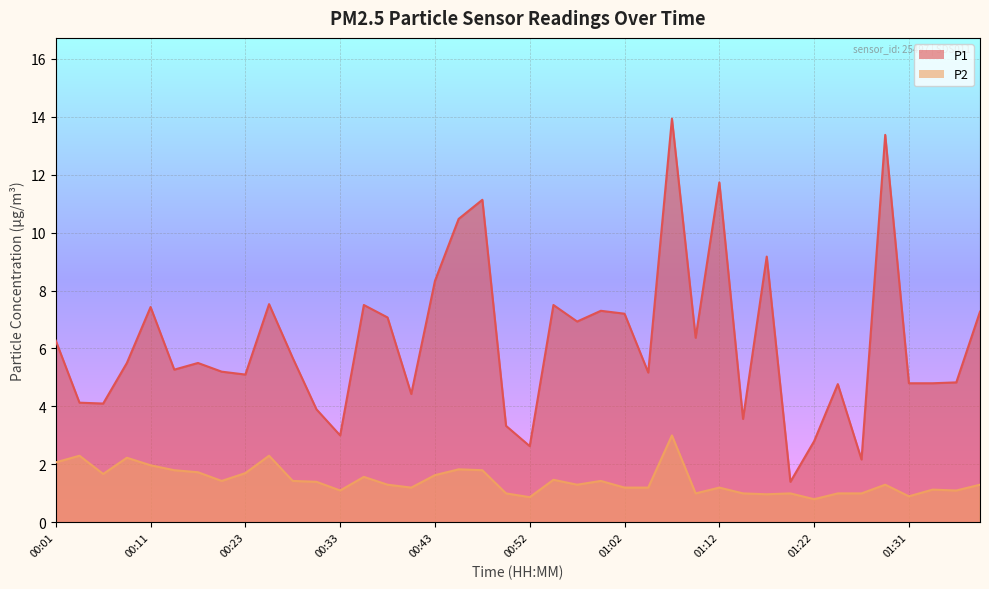

True or false: P1 and P2 cross at least once.

False